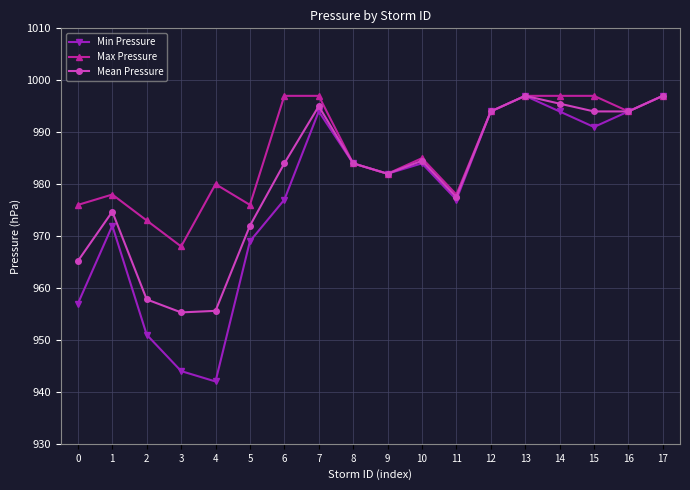

True or false: Min Pressure has more than 1 interior local peaks.

True